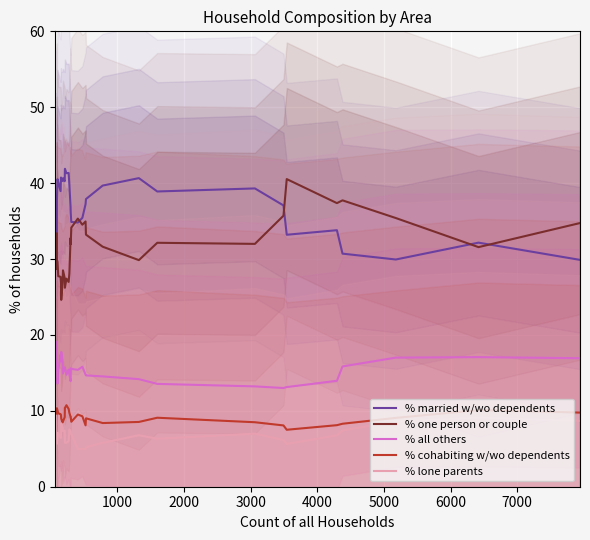

What is the smallest value displayed?

5.0